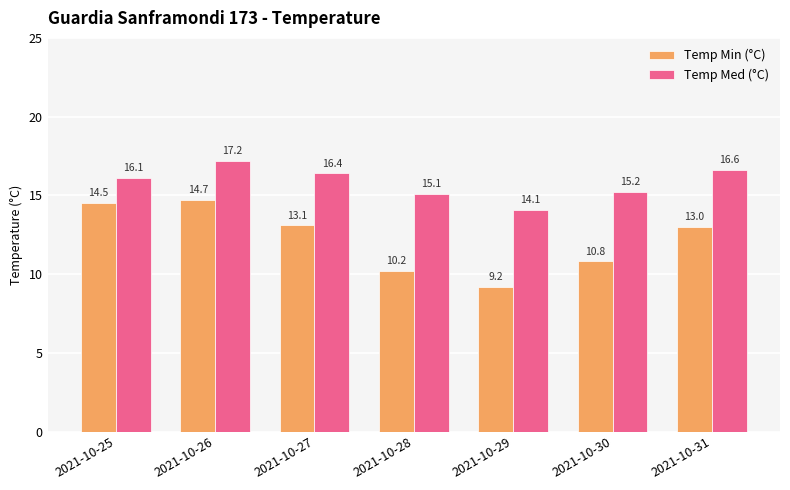

What is the value of the Temp Med (°C) bar at the 6th from the left?

15.2